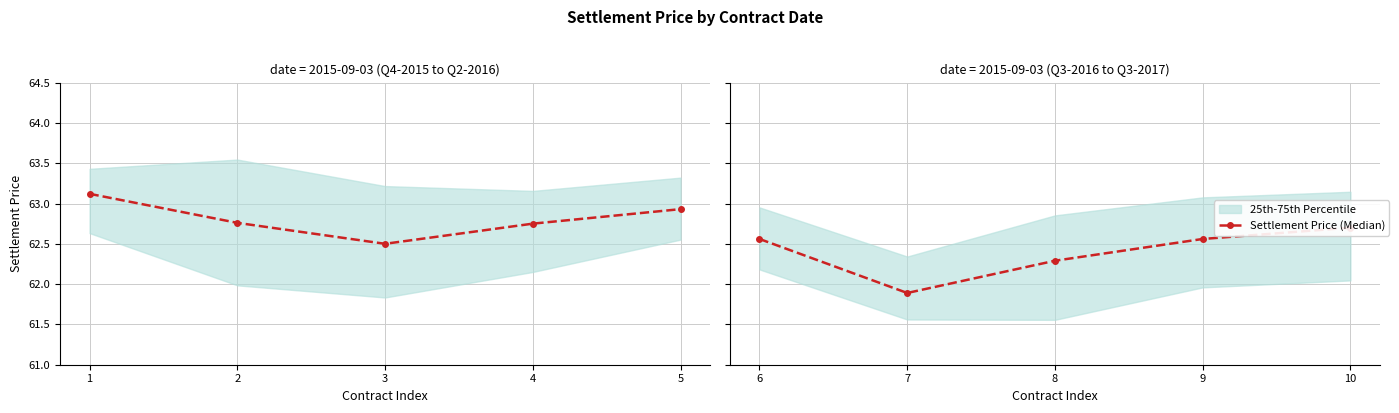

What is the difference between the maximum and minimum values?

0.8